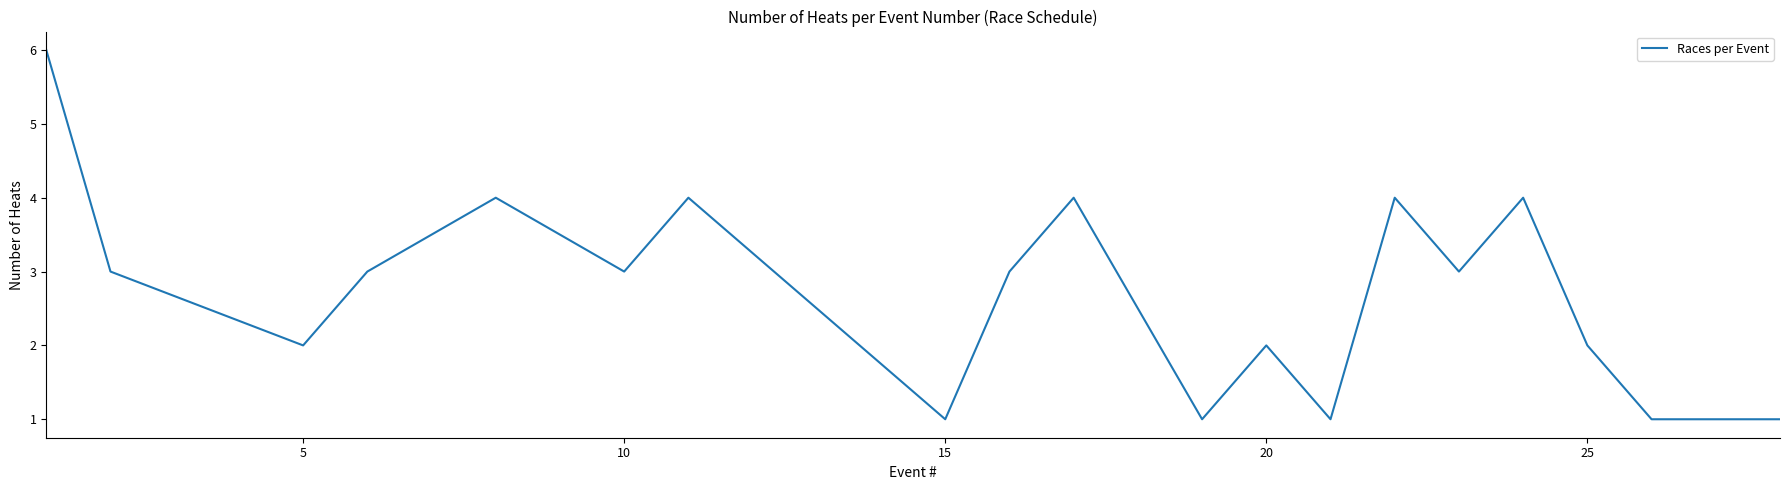

What is the difference between the maximum and minimum values?

5